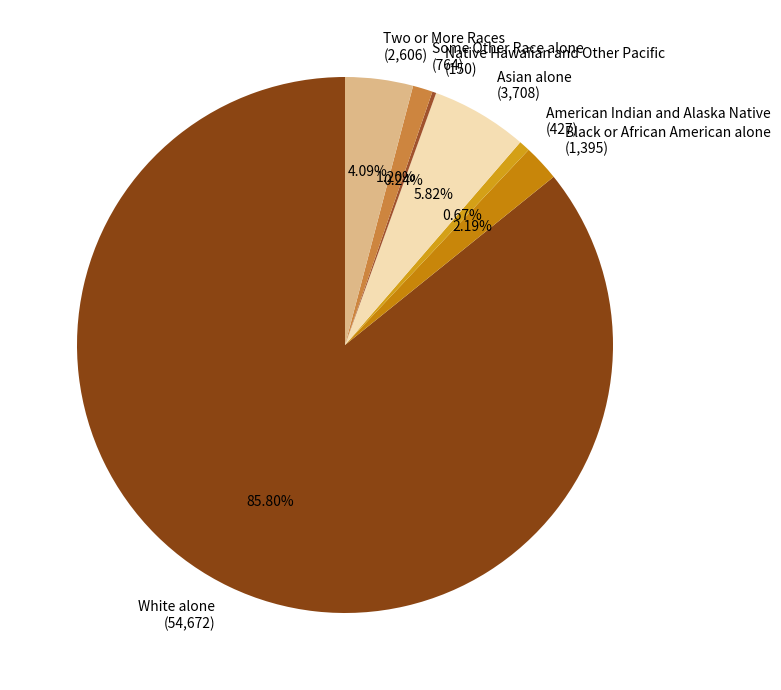

The Two or More Races slice represents 4% of the pie. True or false?

True